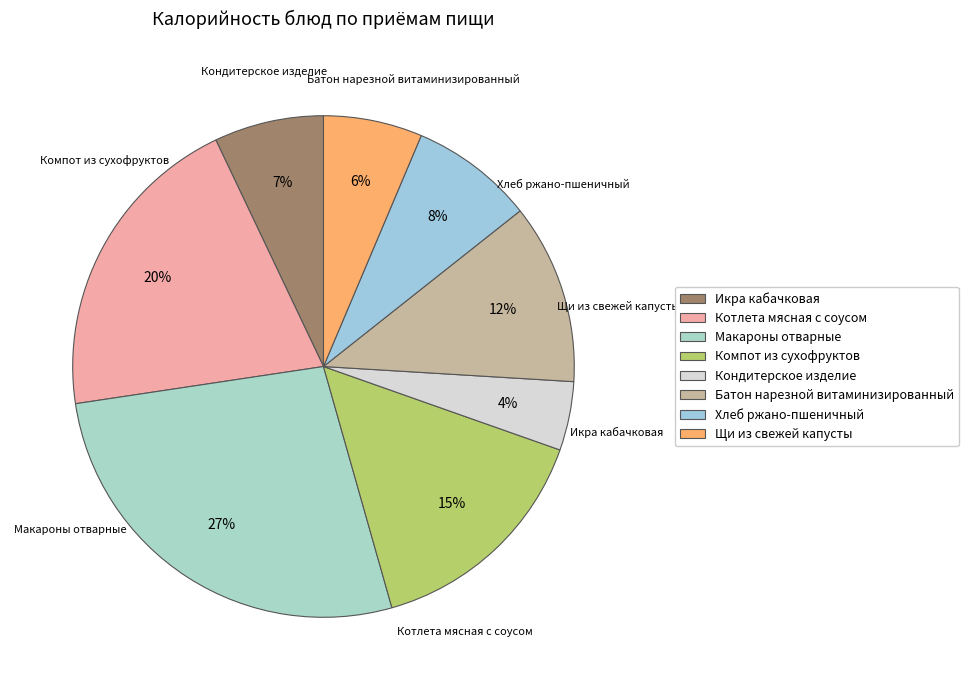

Combined, do Компот из сухофруктов and Батон нарезной витаминизированный account for over 50%?

No